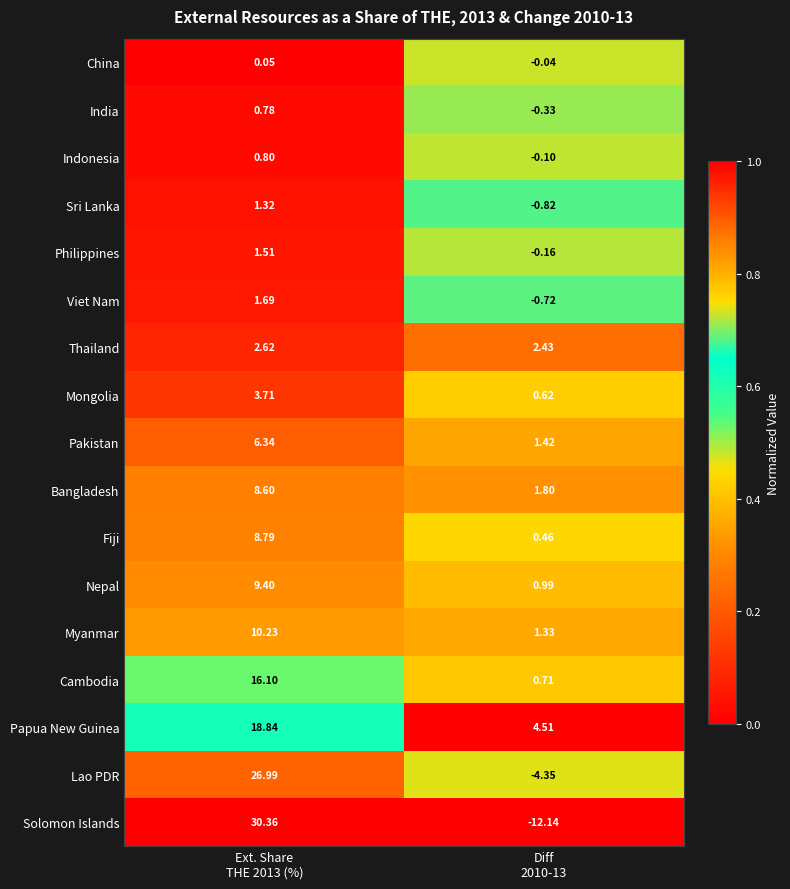

Which series has the largest range (max minus min)?

Solomon Islands